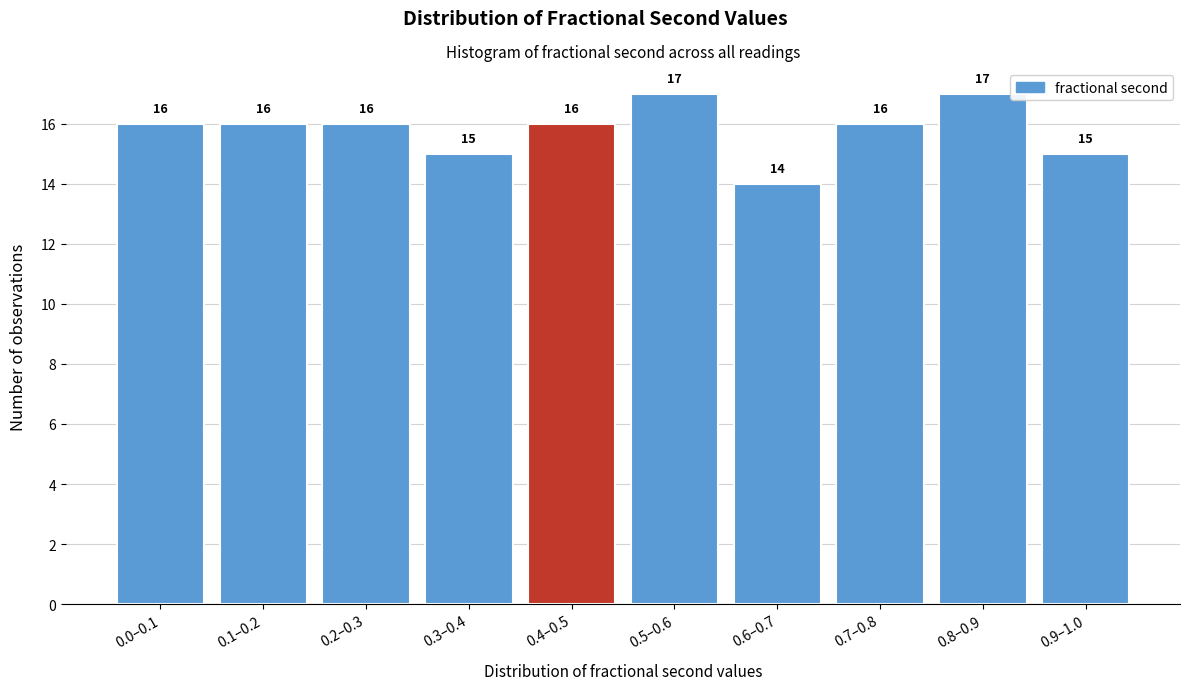

Reading left to right, list all the values displayed in this chart.

0.0–0.1=16	0.1–0.2=16	0.2–0.3=16	0.3–0.4=15	0.4–0.5=16	0.5–0.6=17	0.6–0.7=14	0.7–0.8=16	0.8–0.9=17	0.9–1.0=15